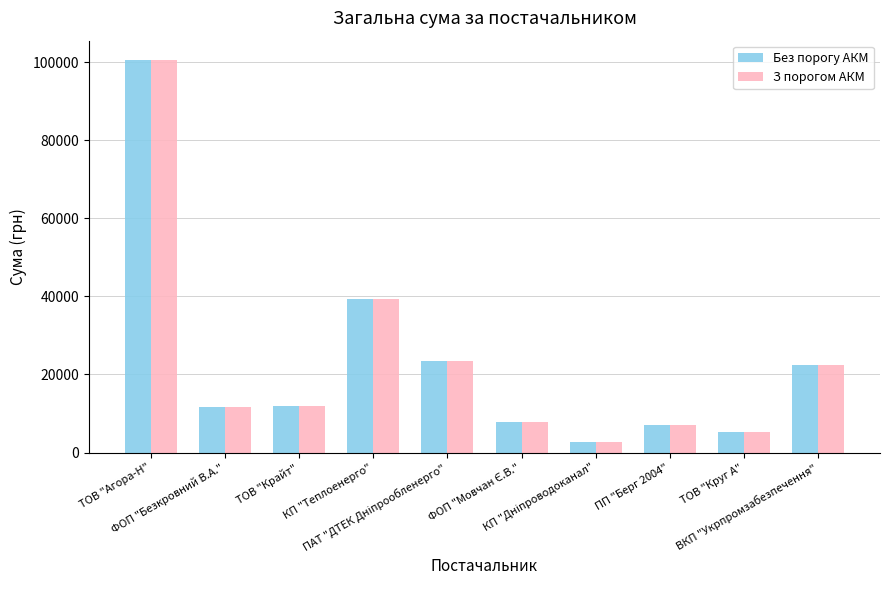

What is the difference between the maximum and minimum values in the З порогом АКМ series?

97869.6